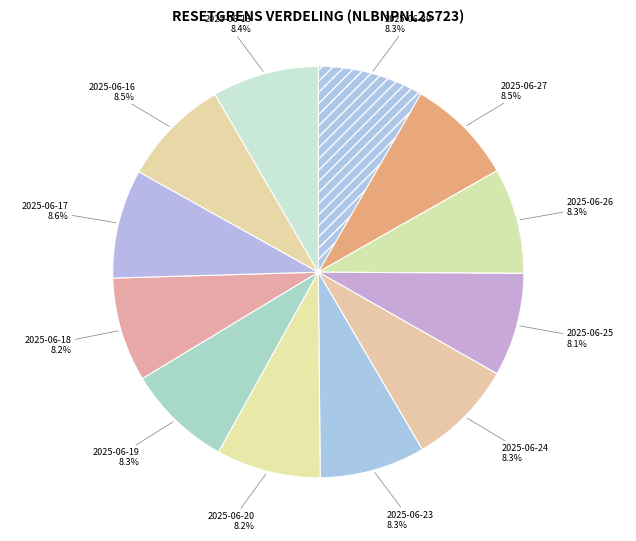

The 2025-06-25 slice represents 21% of the pie. True or false?

False